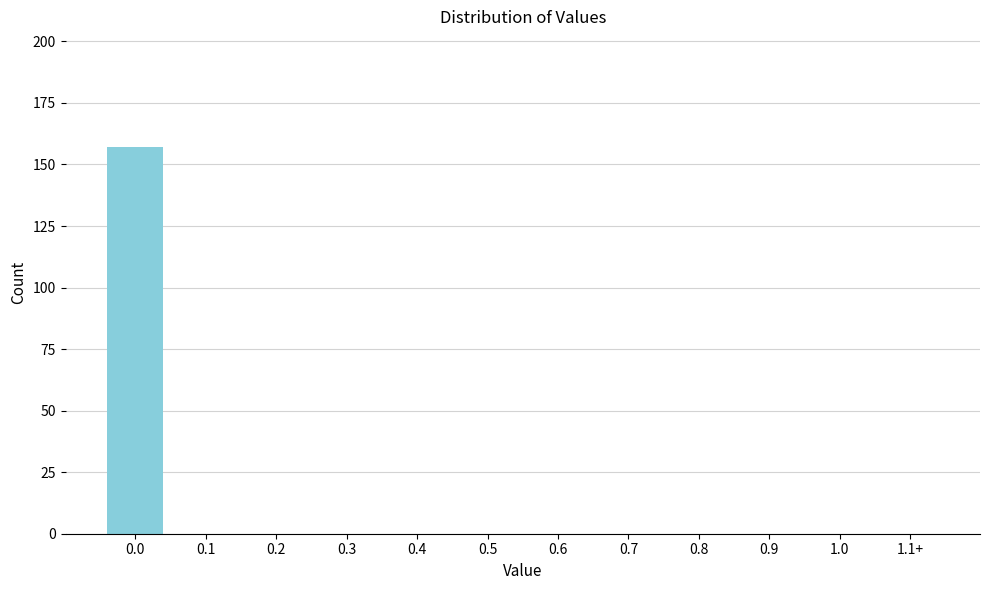

Reading left to right, list all the values displayed in this chart.

0.0=157	0.1=0	0.2=0	0.3=0	0.4=0	0.5=0	0.6=0	0.7=0	0.8=0	0.9=0	1.0=0	1.1+=0